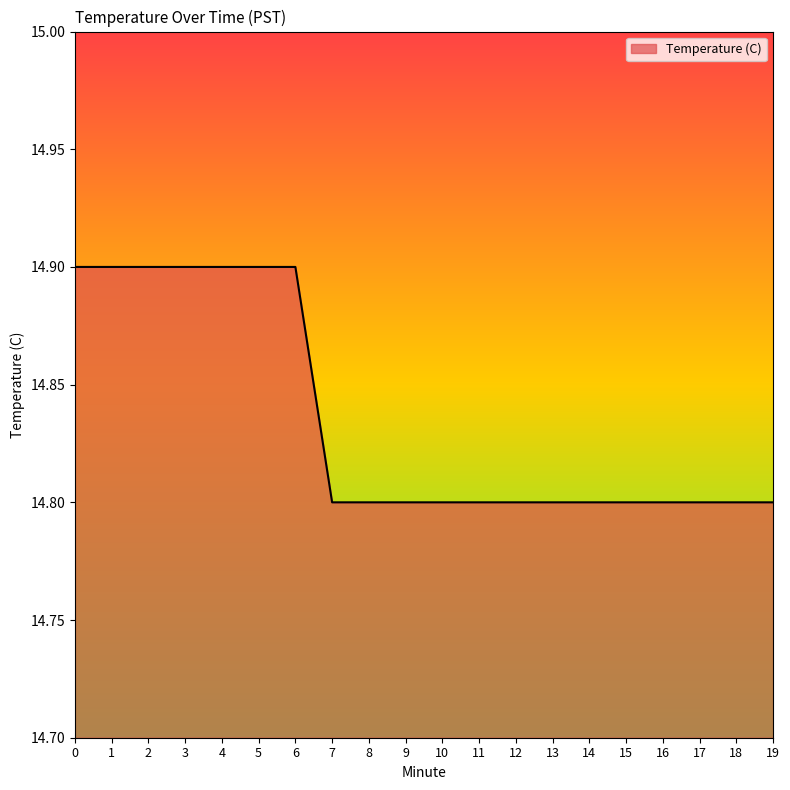

Is it true that the value at 15 is 14.8?

True